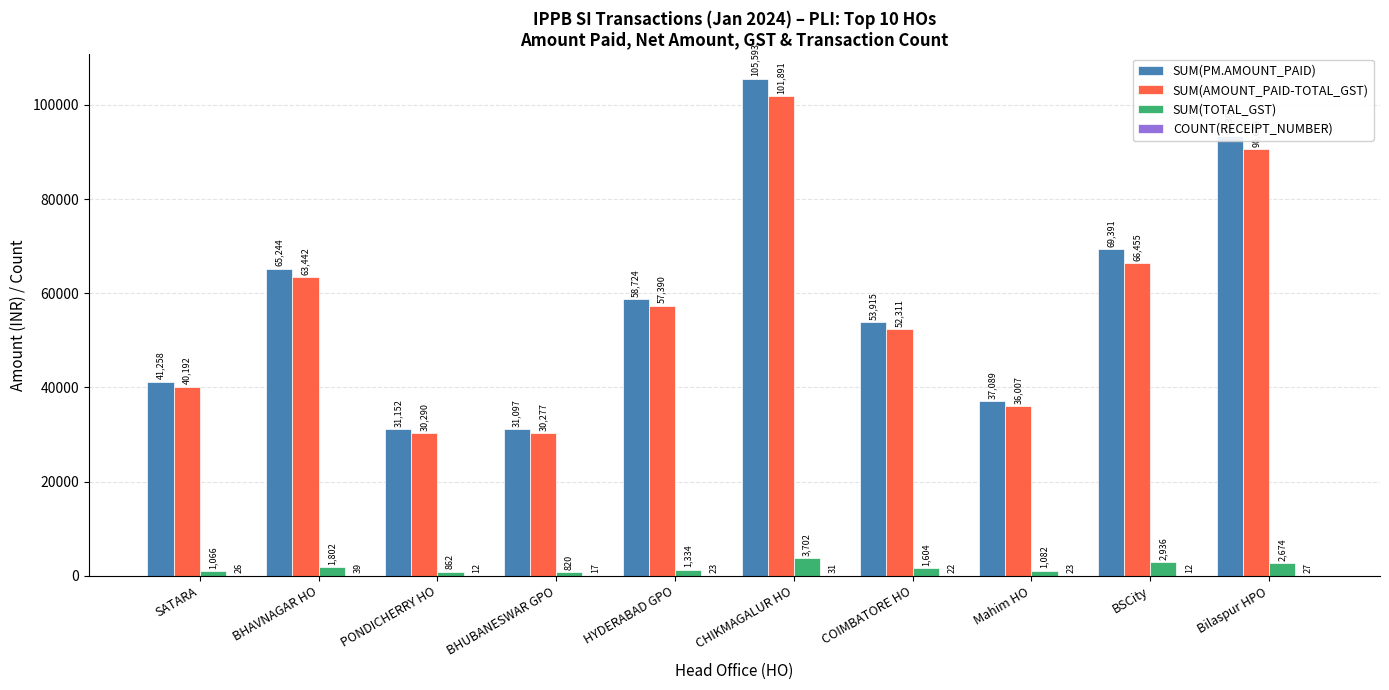

How many series are shown in this chart?

4